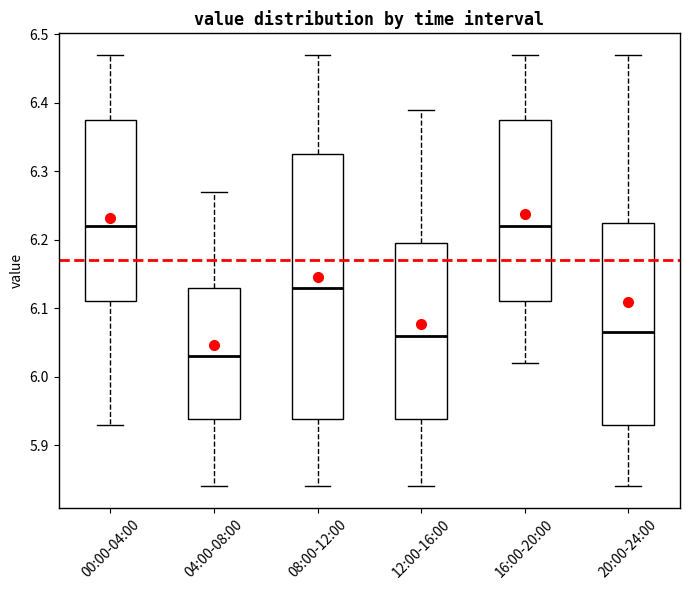

Where does the upper whisker of the box for 16:00-20:00 end on the y-axis? The values are not printed on the chart, so give them approximately, as read against the axis.

6.47